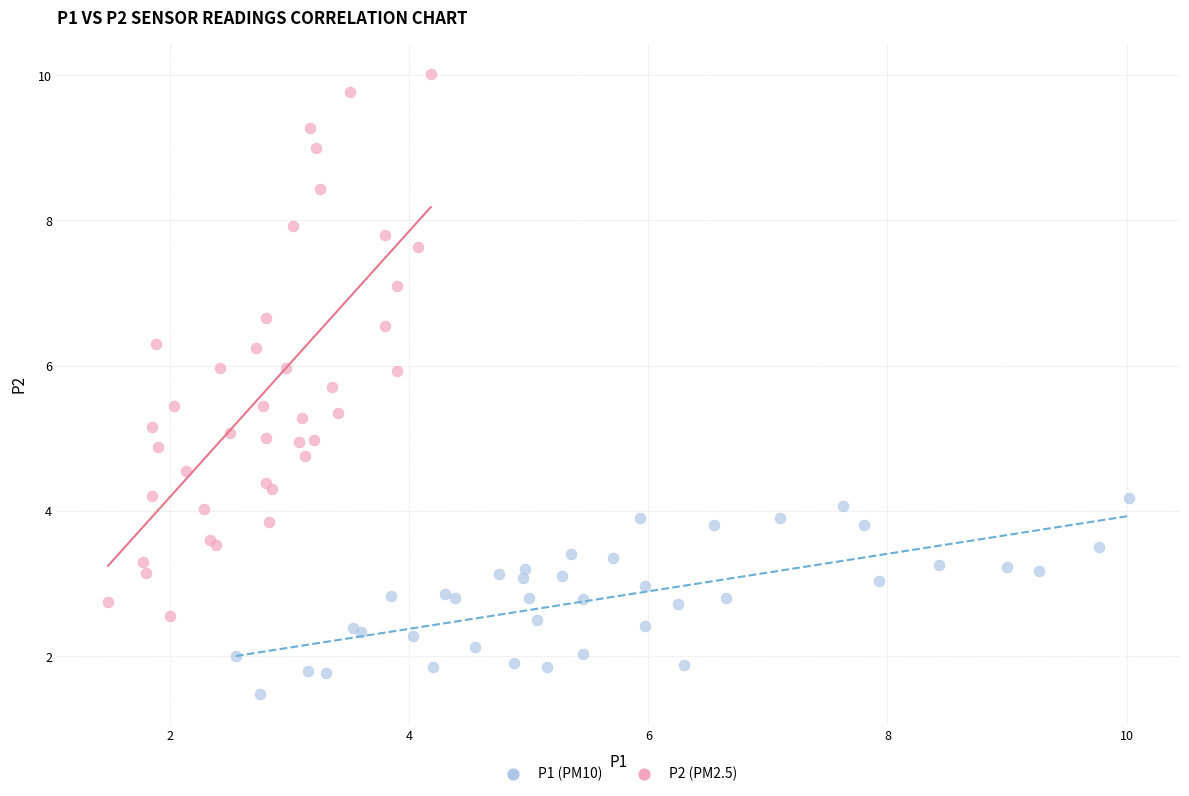

Which series has the widest spread of Y values?

P2 (PM2.5)